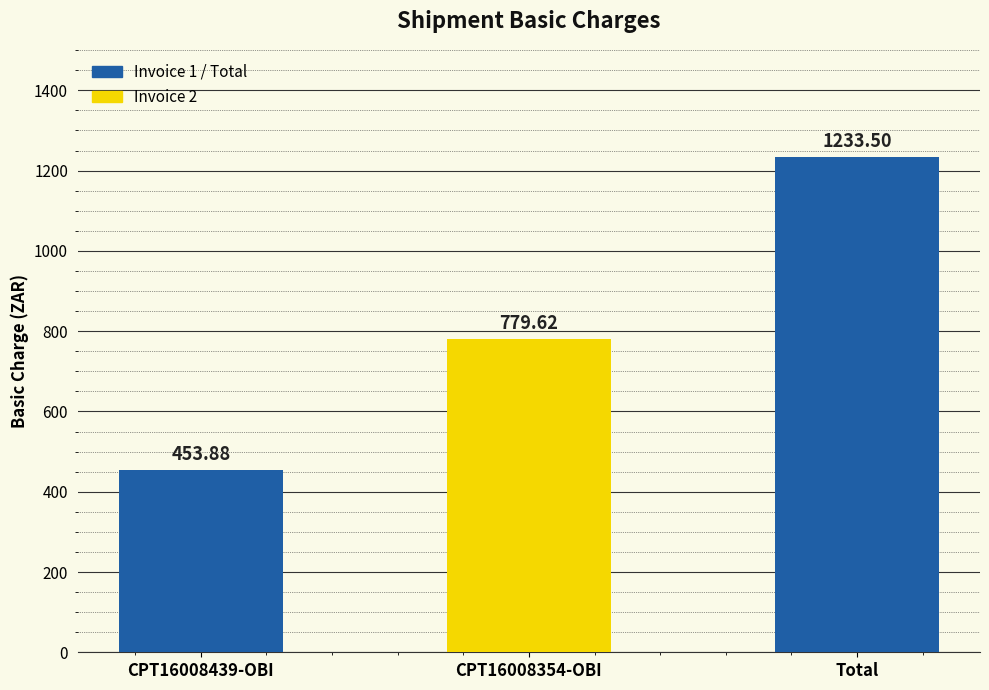

True or false: the data shows 1609.4 at Total.

False